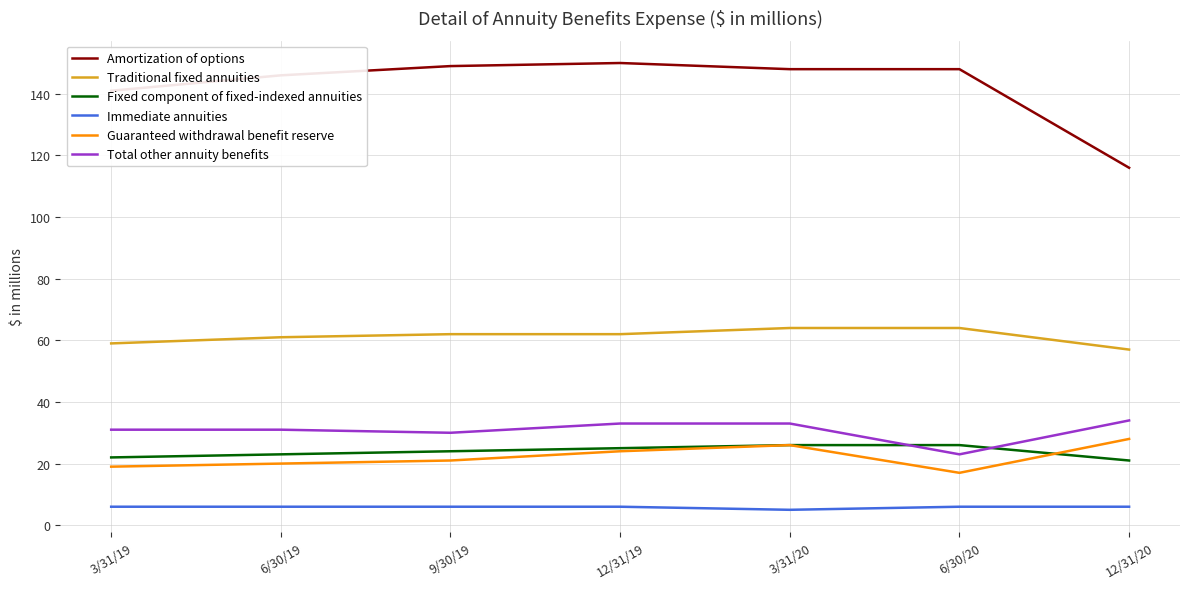

Does the chart display data point markers on the line(s)?

No